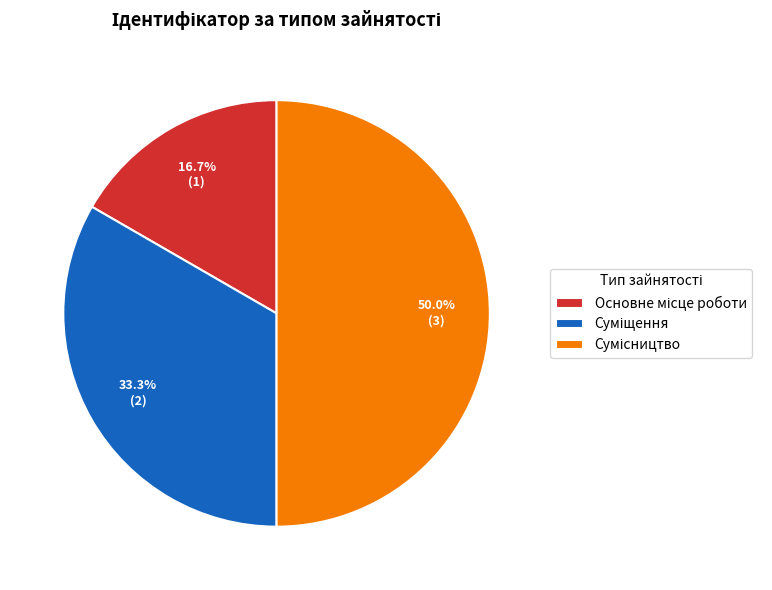

Does any single category account for the majority?

No